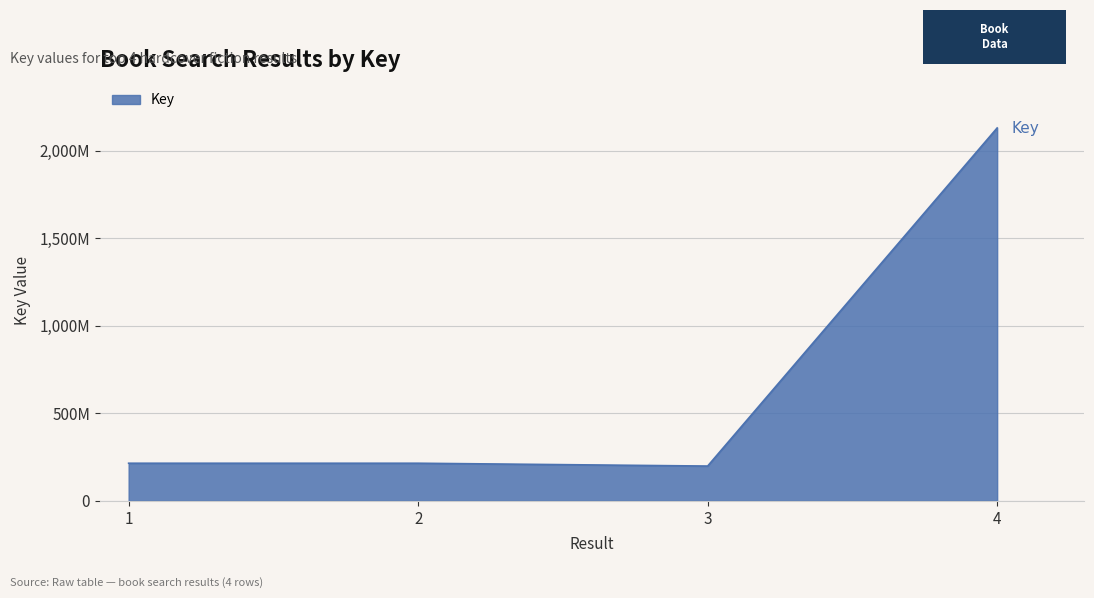

Rank the categories by value from lowest to highest.

3, 2, 1, 4